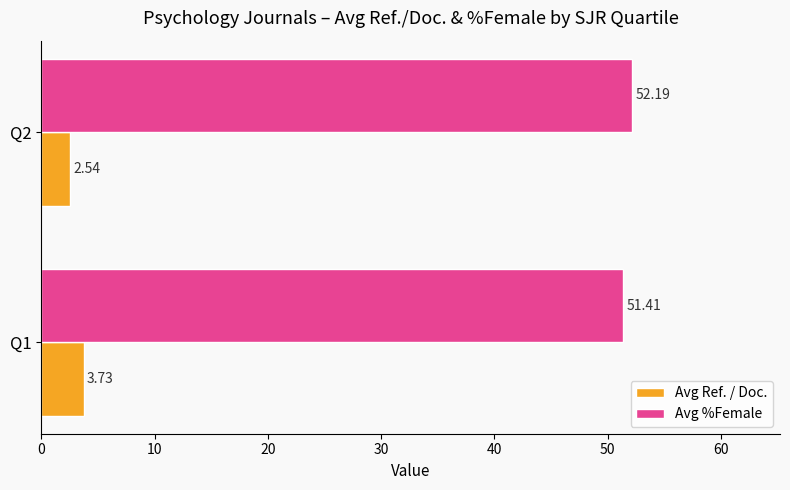

Which series changed the most between Q1 and Q2?

Avg Ref. / Doc.